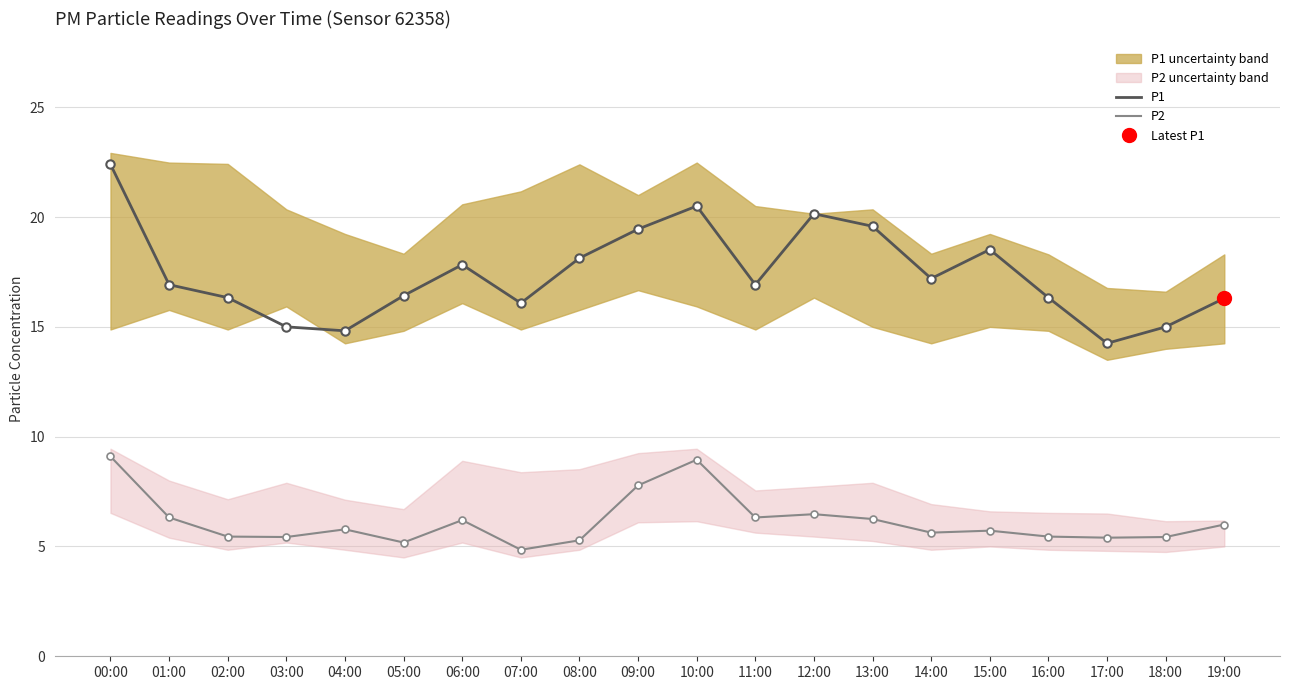

At how many categories does at least one series exceed 21?

1